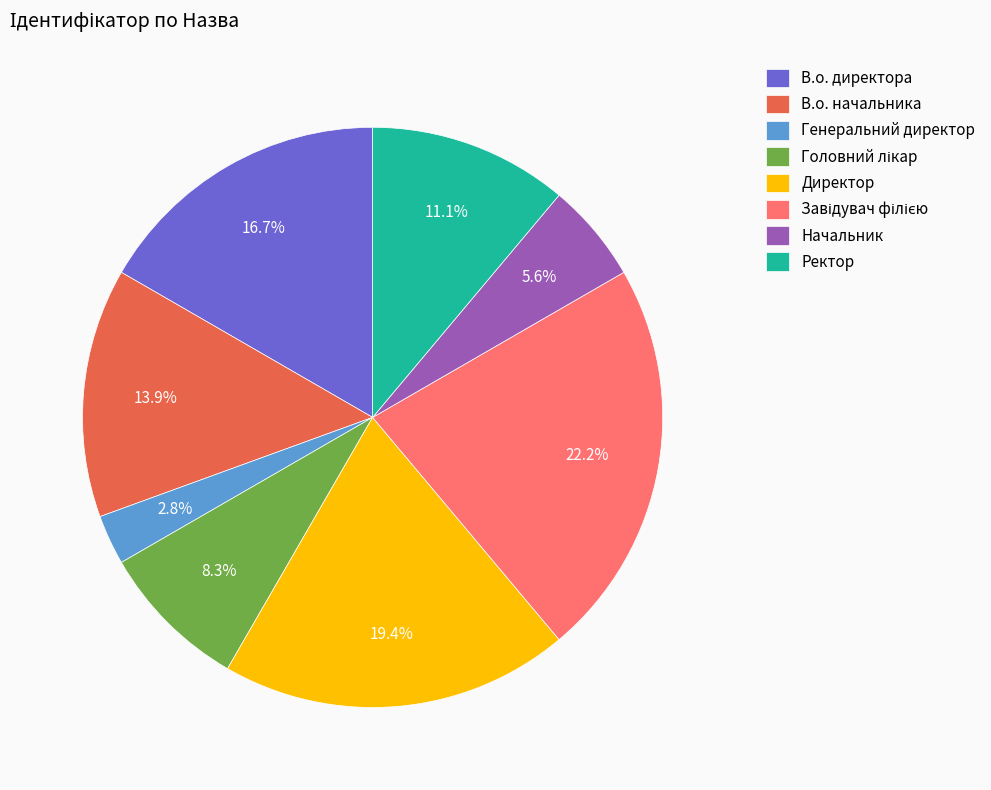

Which slice is the smallest?

Генеральний директор